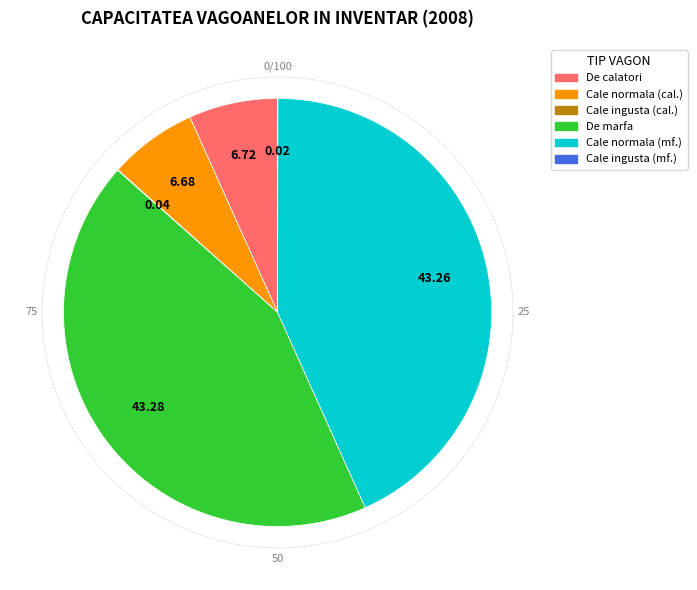

Between De marfa and Cale normala (cal.), which is larger?

De marfa